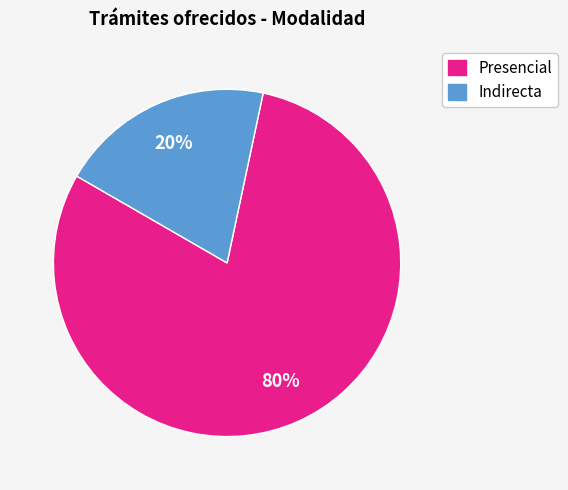

How many slices are in this pie chart?

2